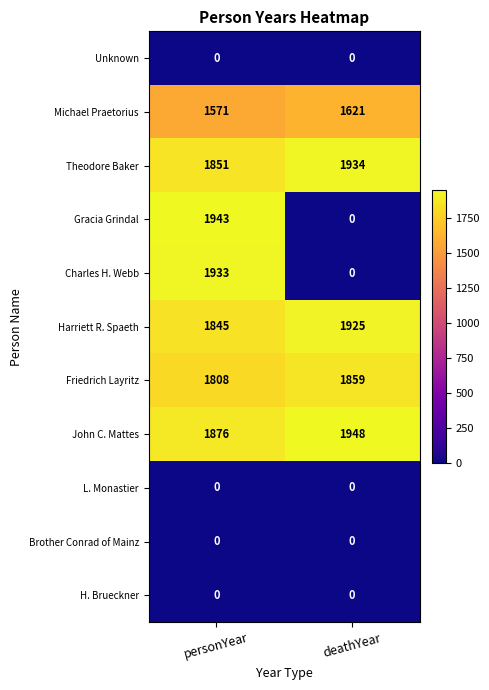

Reading left to right, extract all data points from this chart.

Unknown: 0	0
Michael Praetorius: 1571	1621
Theodore Baker: 1851	1934
Gracia Grindal: 1943	0
Charles H. Webb: 1933	0
Harriett R. Spaeth: 1845	1925
Friedrich Layritz: 1808	1859
John C. Mattes: 1876	1948
L. Monastier: 0	0
Brother Conrad of Mainz: 0	0
H. Brueckner: 0	0